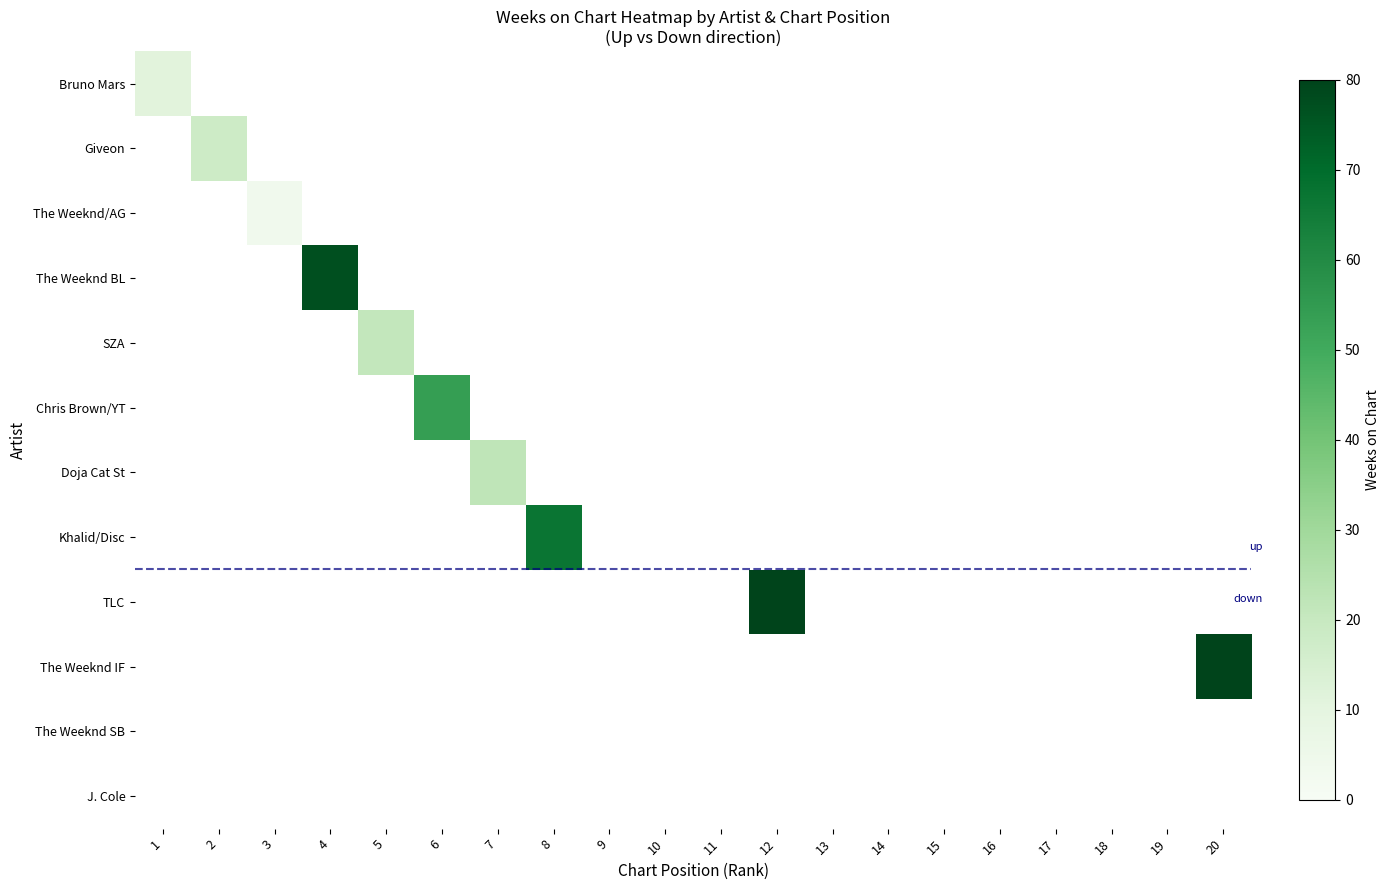

Is the value of Doja Cat St at 14 greater than the value of Giveon at 1?

No